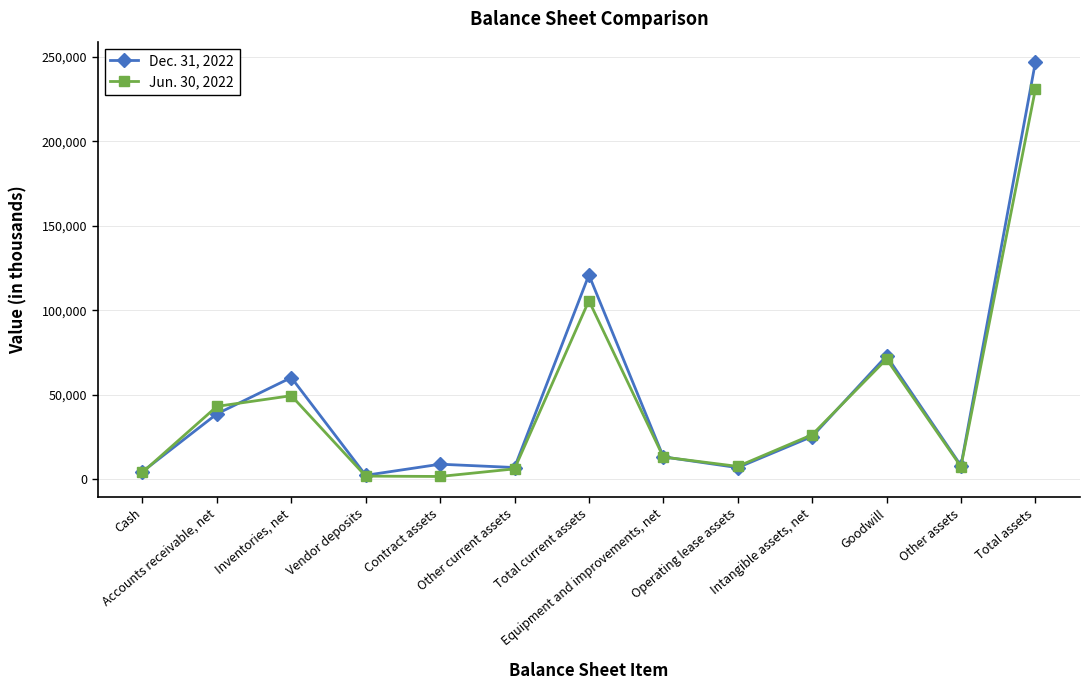

At which label does Jun. 30, 2022 reach its peak?

Total assets